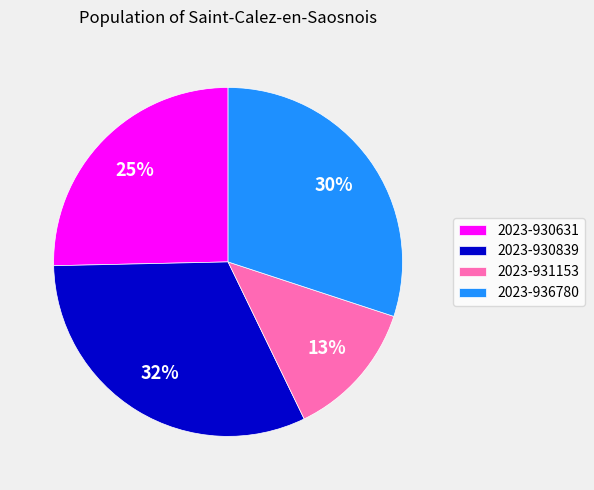

To the nearest percent, what portion does 2023-931153 represent?

13%